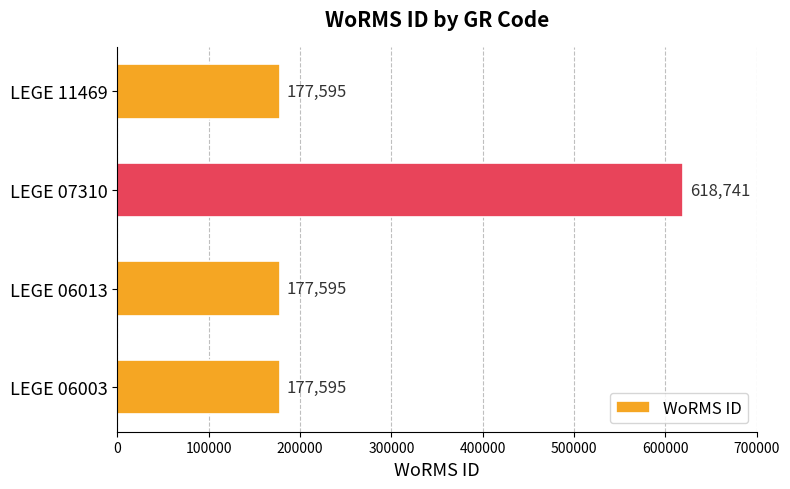

Does the chart contain stacked bars?

No